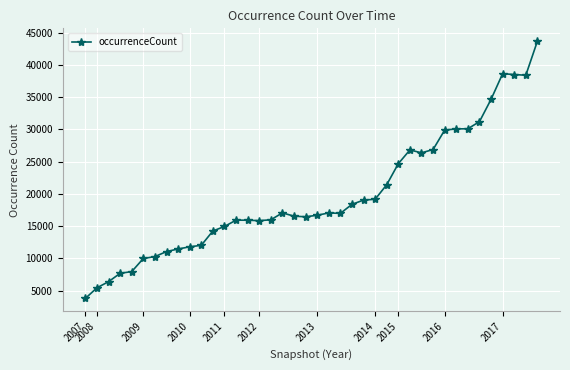

What is the value of the 22nd point from the left?

17050